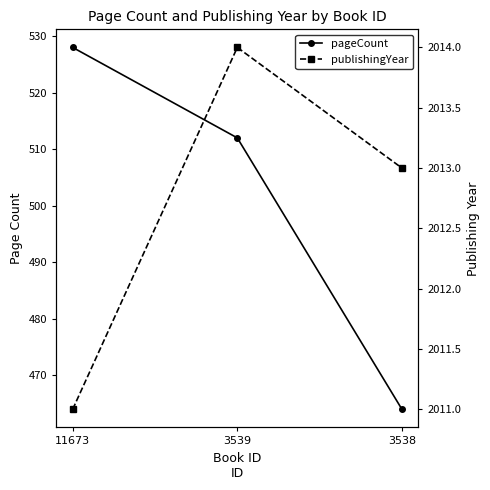

What is the difference between the second highest and minimum values in the pageCount series?

48